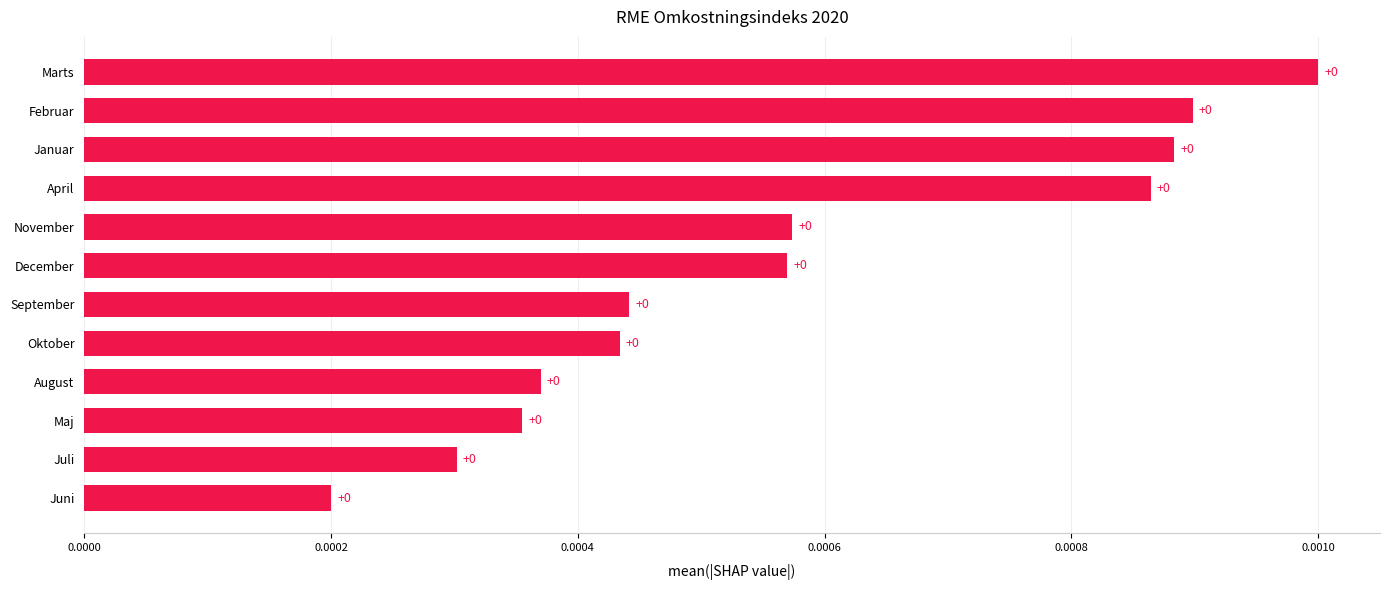

True or false: the data shows 0.0 at Januar.

True